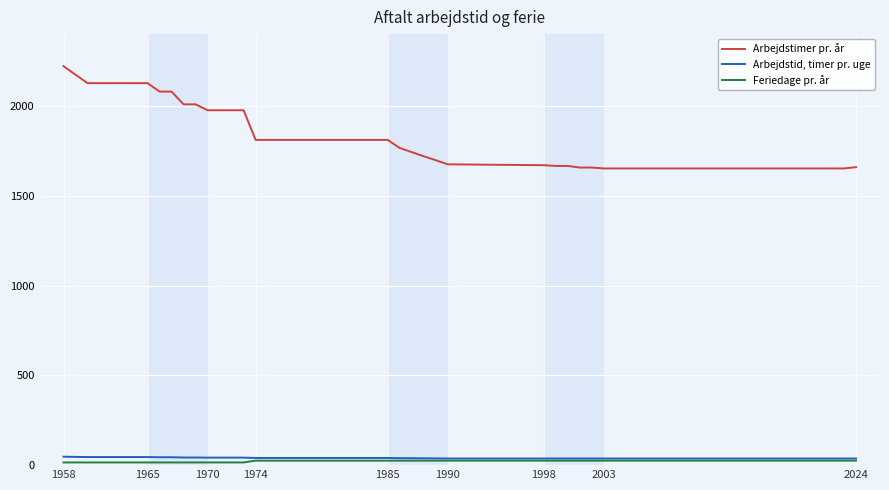

What is the difference between the maximum and minimum values in the Feriedage pr. år series?

10.0